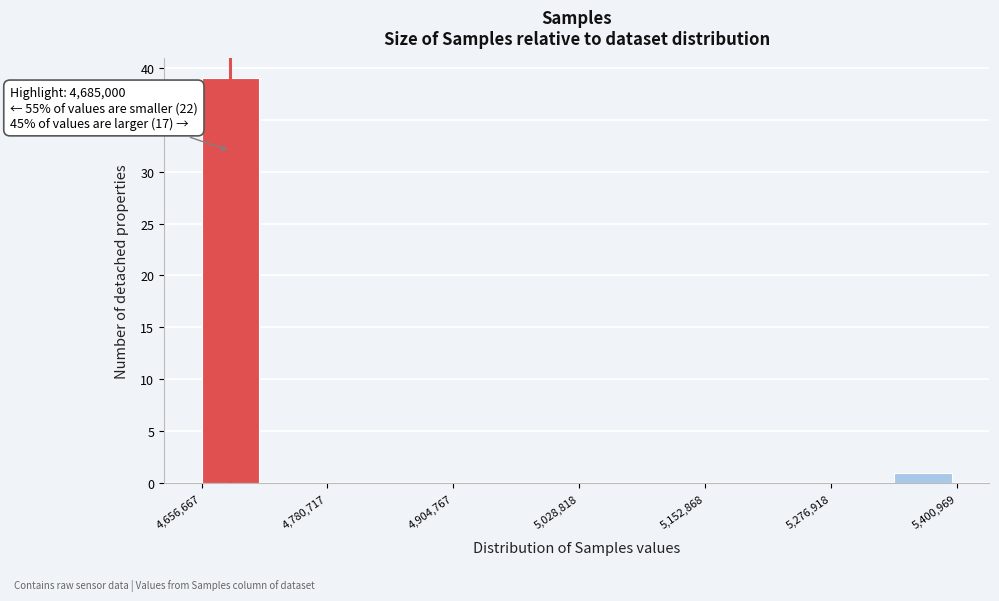

Around what value on the x-axis is the tallest bar? Give the approximate position of its centre, as read against the axis.

4680000